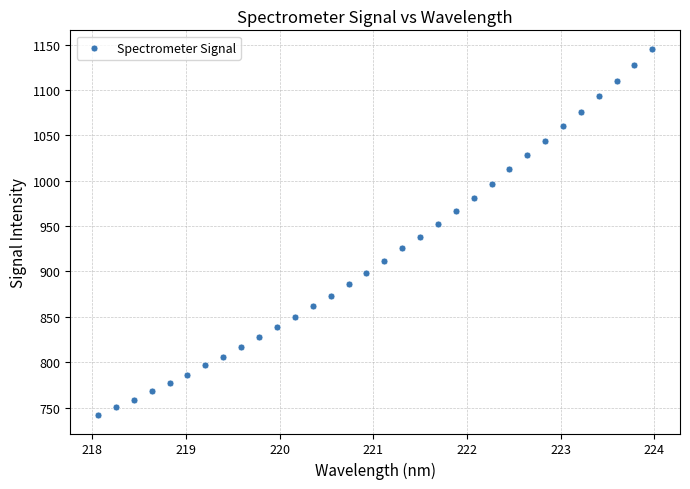

What Y value in the scatter plot is closest to 943?

938.5